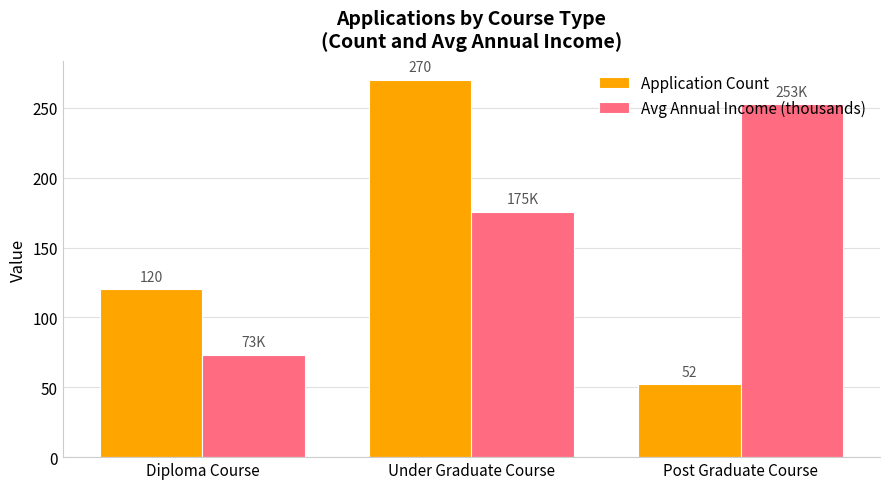

What is the greatest value displayed?

270.0